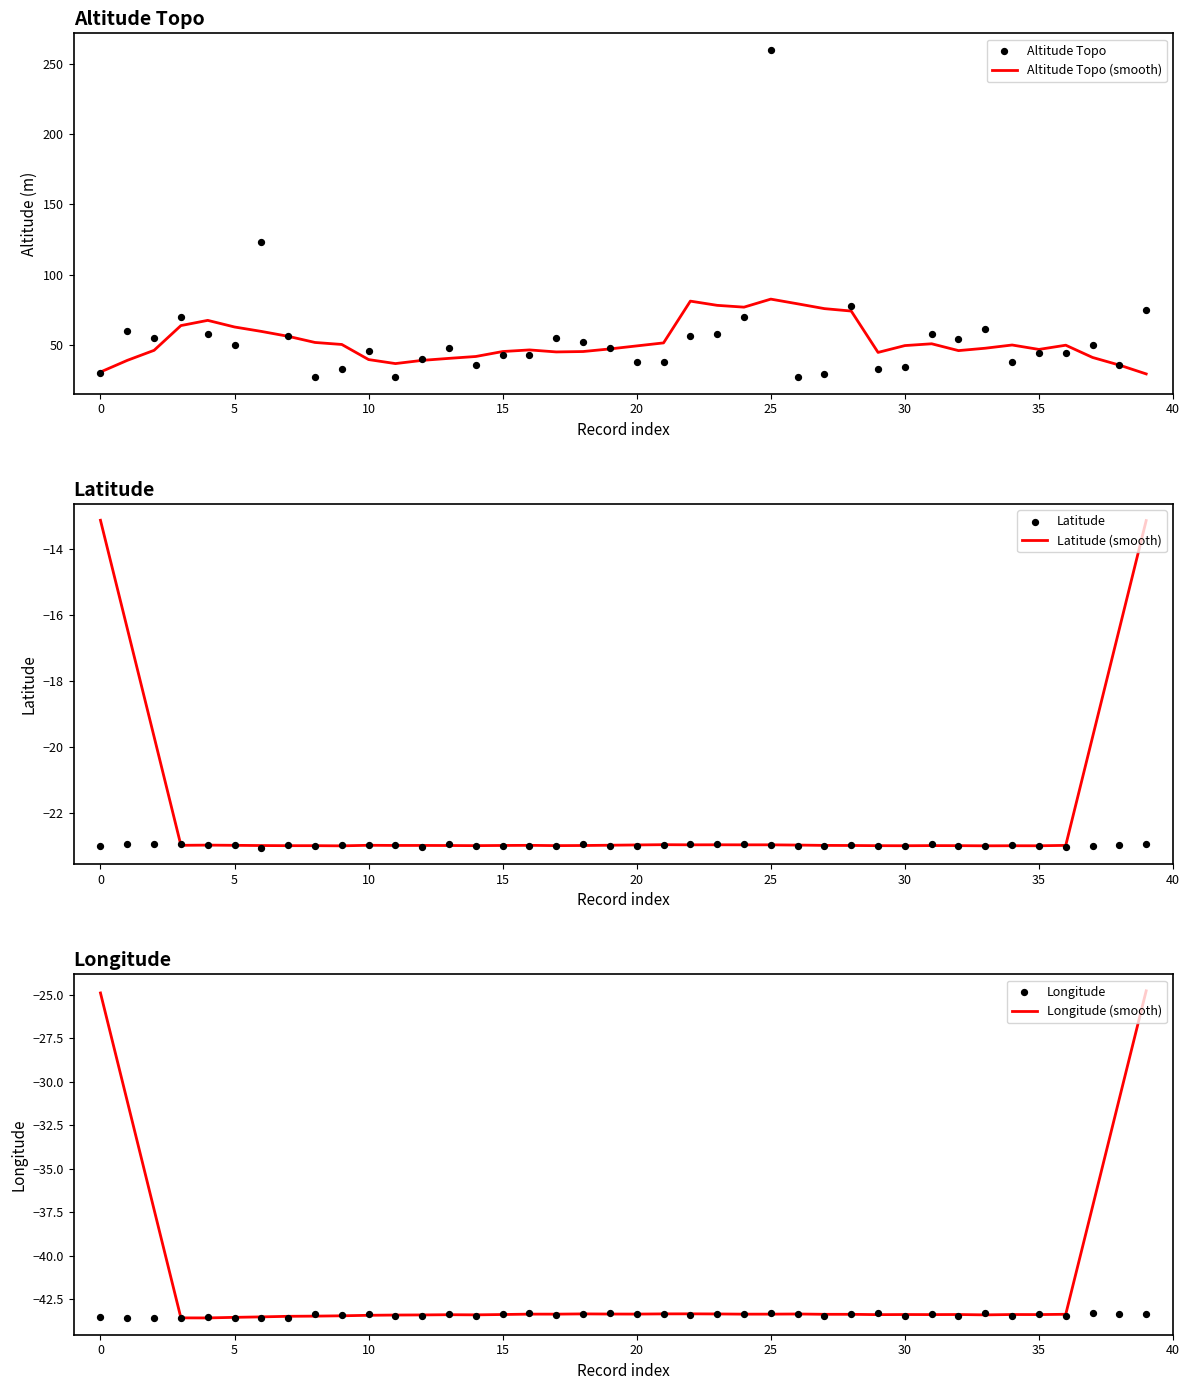

Which series contains the lowest Y value?

Longitude